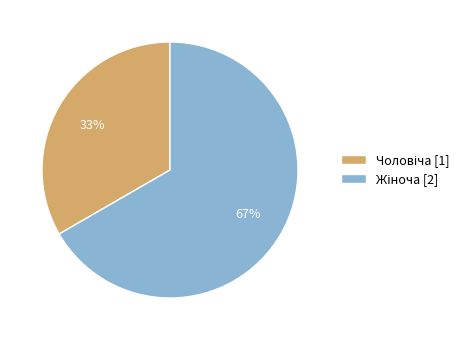

To the nearest percent, what is the average slice percentage?

50%